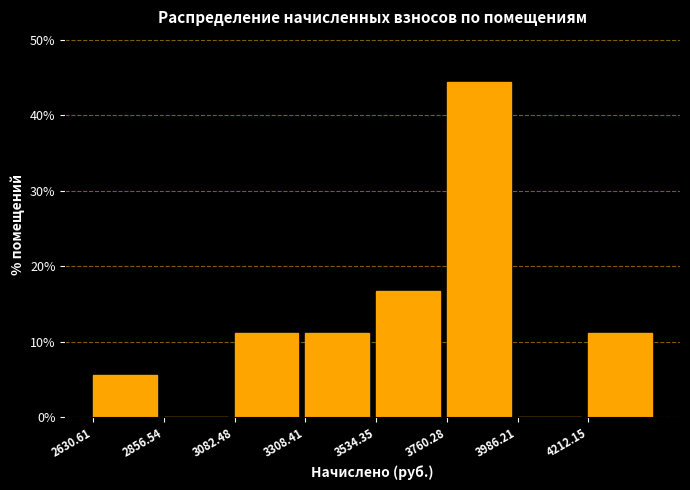

Reading left to right, list every bar in this chart as the range it spans on the x-axis followed by its height. Neither the bar edges nor the heights are printed on the chart, so give them approximately, as read against the axes.

2650 to 2850: 6
2850 to 3100: 0
3100 to 3300: 11
3300 to 3550: 11
3550 to 3750: 17
3750 to 4000: 44
4000 to 4200: 0
4200 to 4450: 11